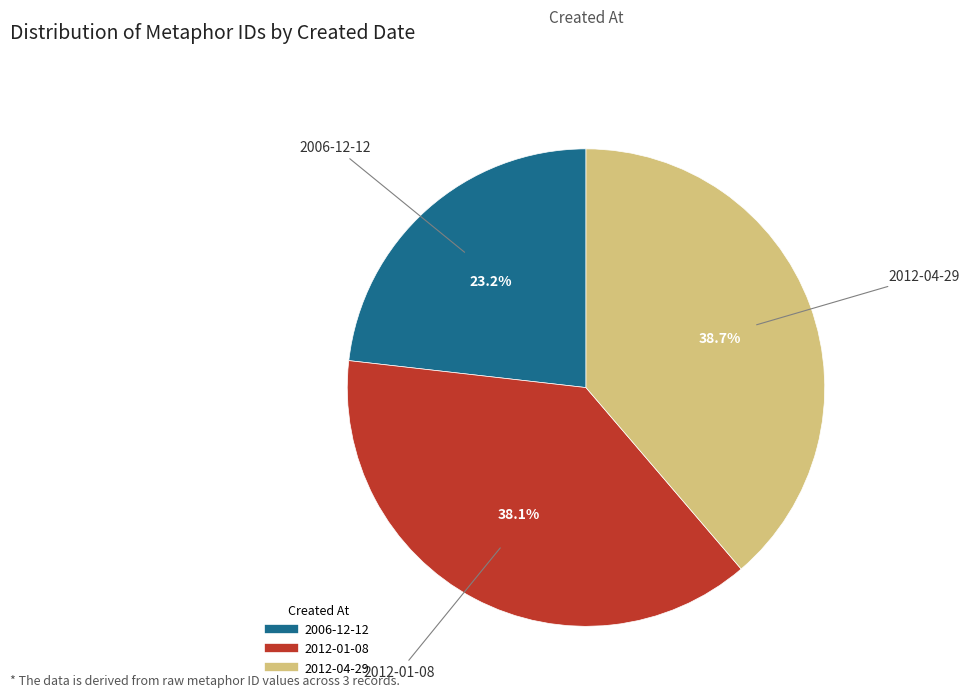

Count the number of slices in the pie.

3